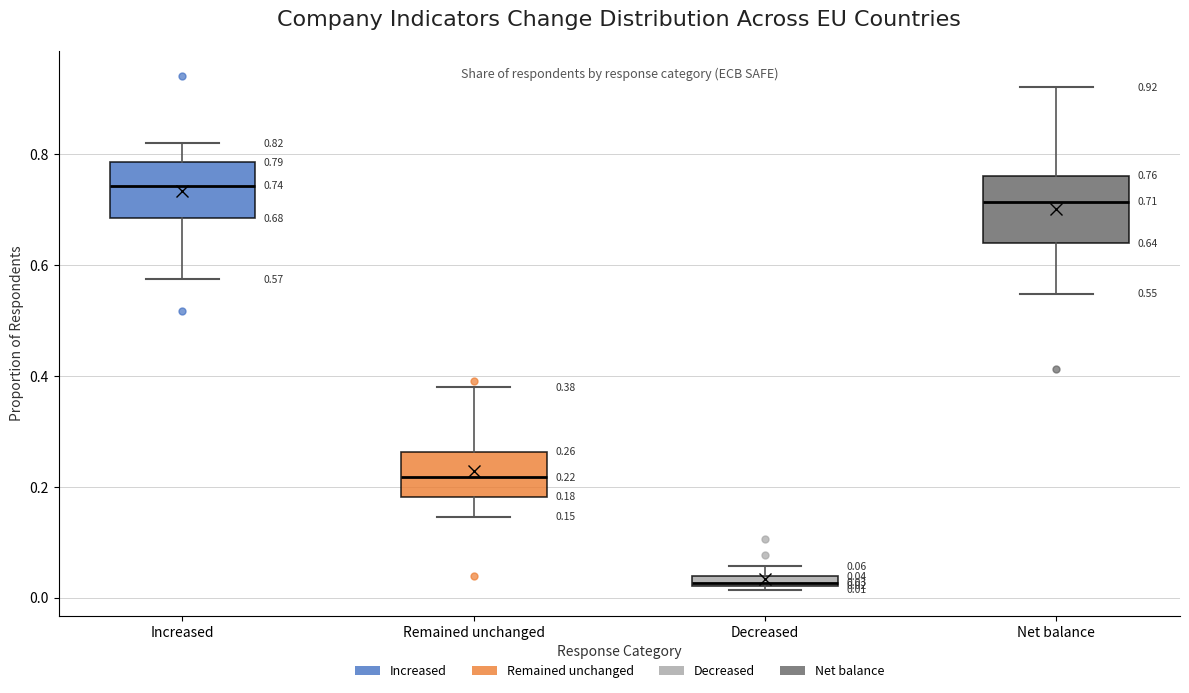

Which box's median line is the lowest?

Decreased